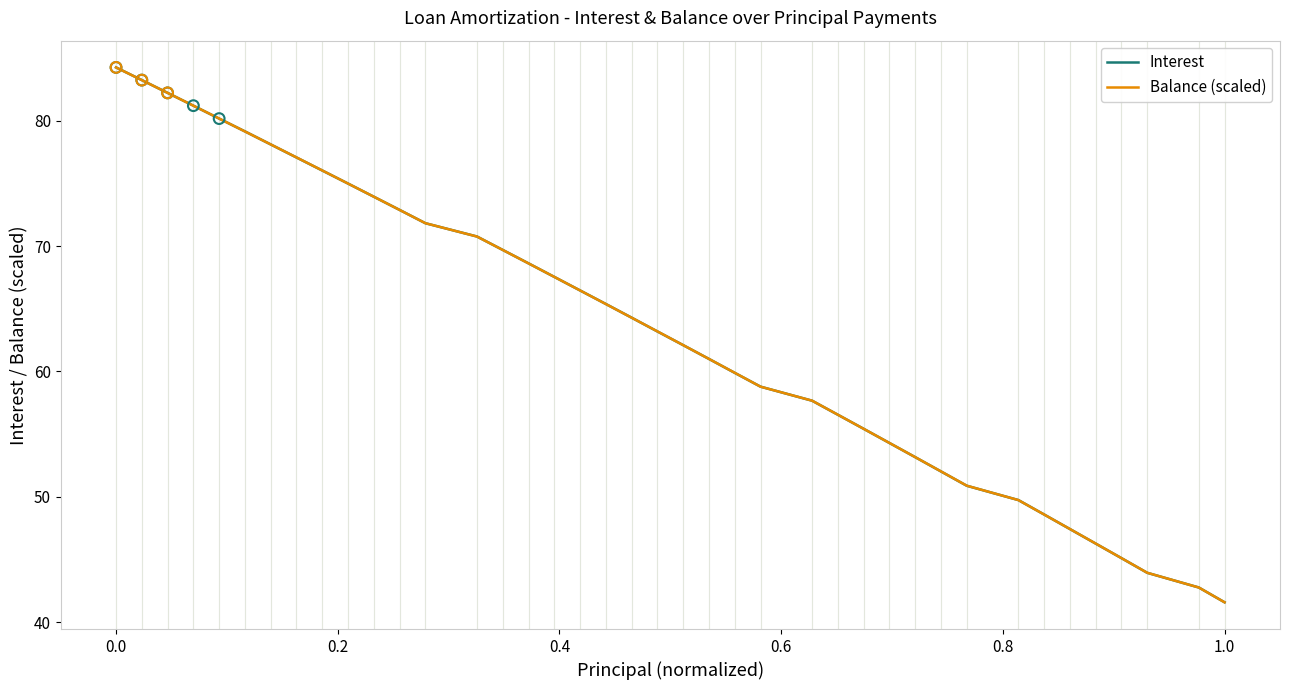

What is the lowest value of the Interest series?

41.6